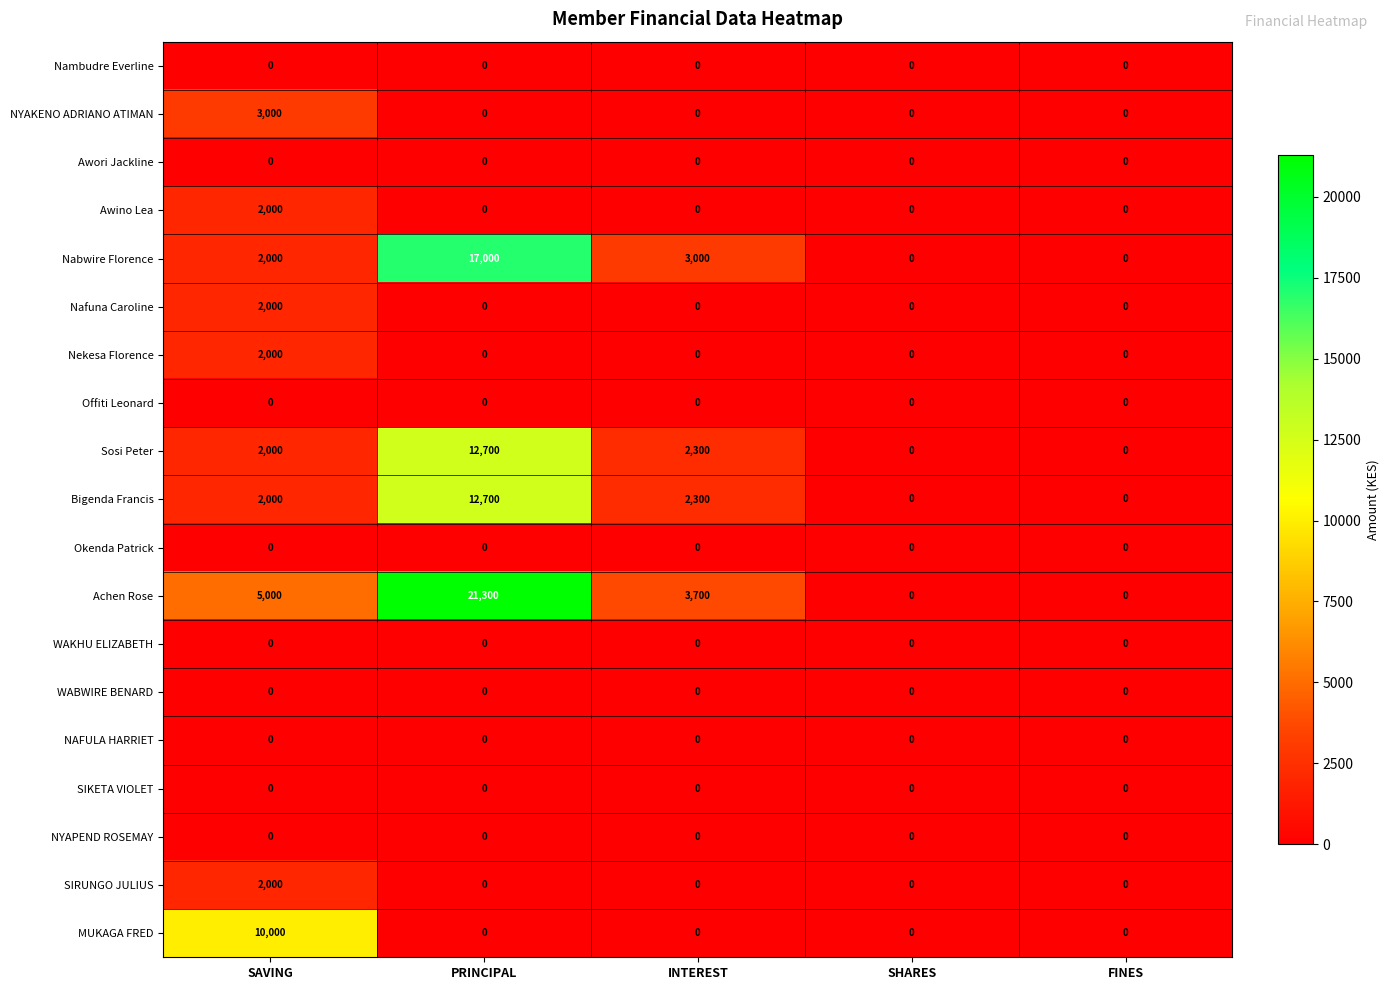

Is it true that Offiti Leonard equals 0 at SHARES?

True